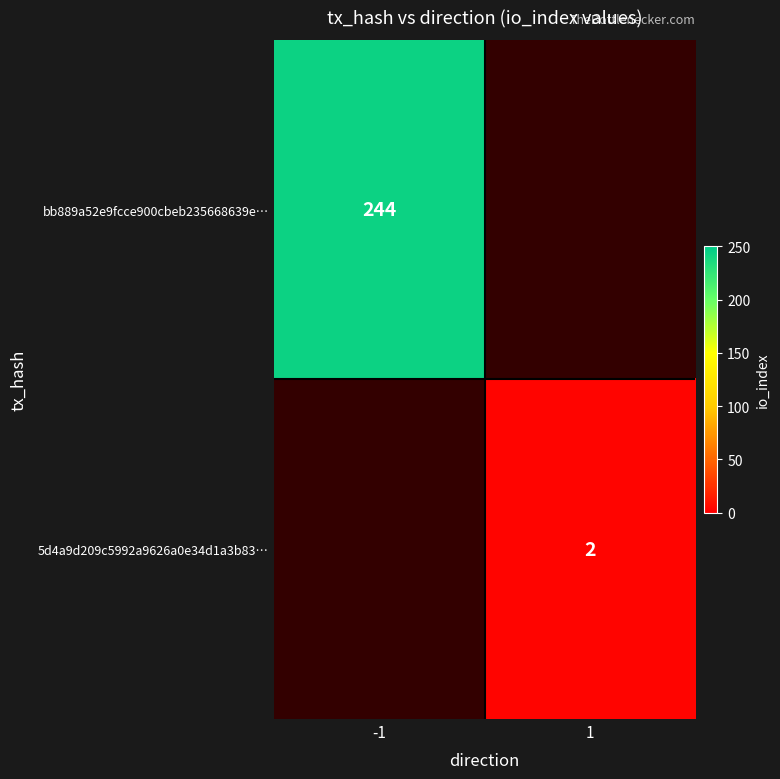

True or false: 5d4a9d209c5992a9626a0e34d1a3b83… has a value of 3 at 1.

False